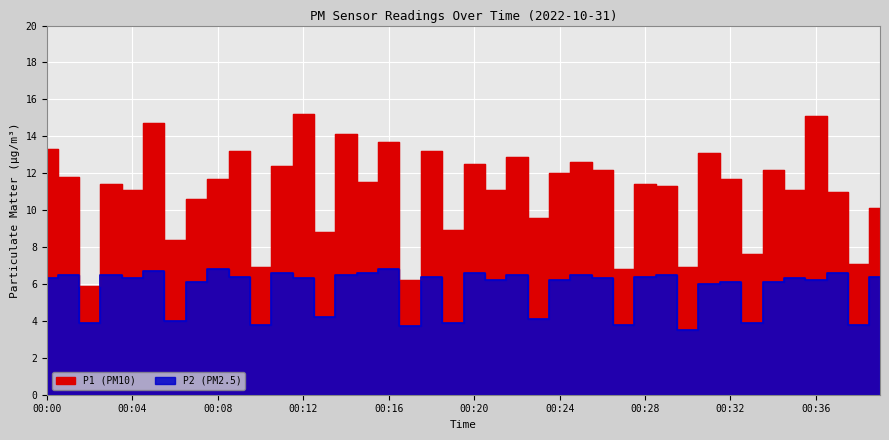

How many lines are shown in the chart?

2